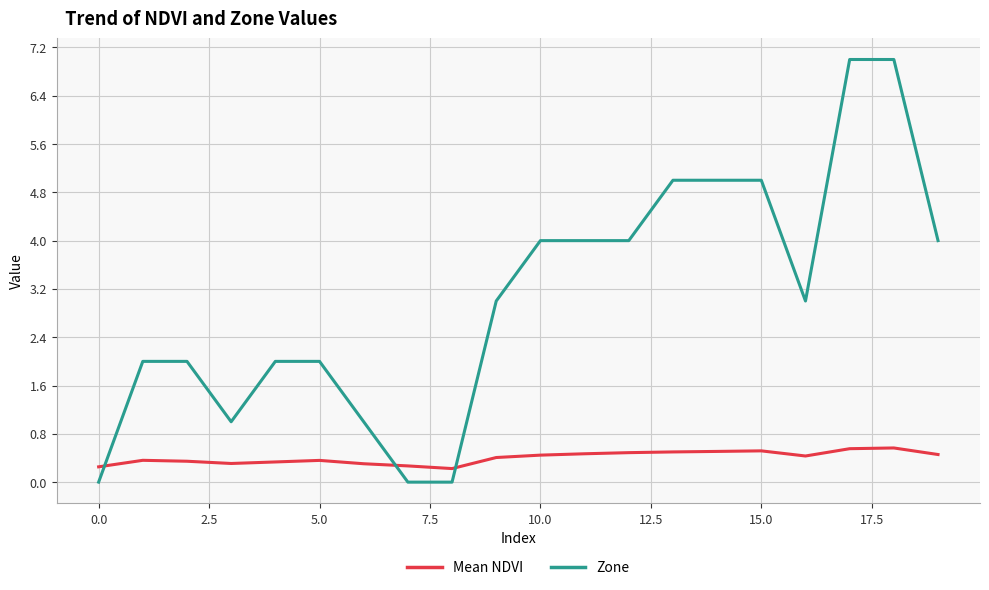

How many Mean NDVI values are between 0 and 1?

20